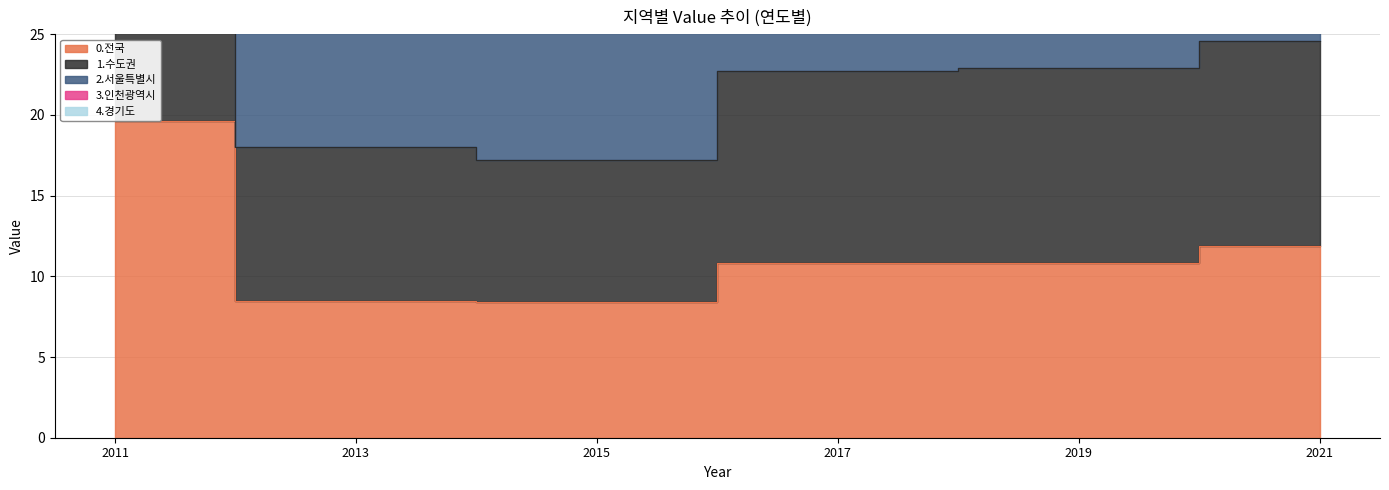

Between 2015 and 2011, which is larger?

2011